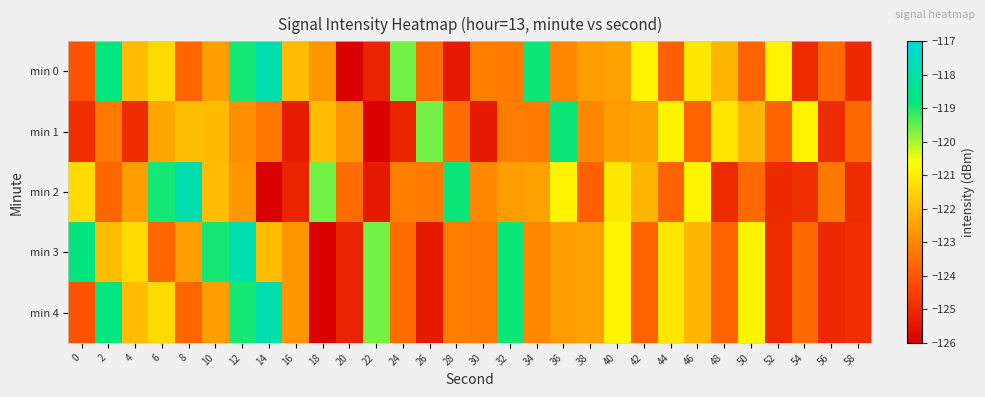

At 38, list the series in order from largest to smallest.

min 3, min 4, min 0, min 1, min 2